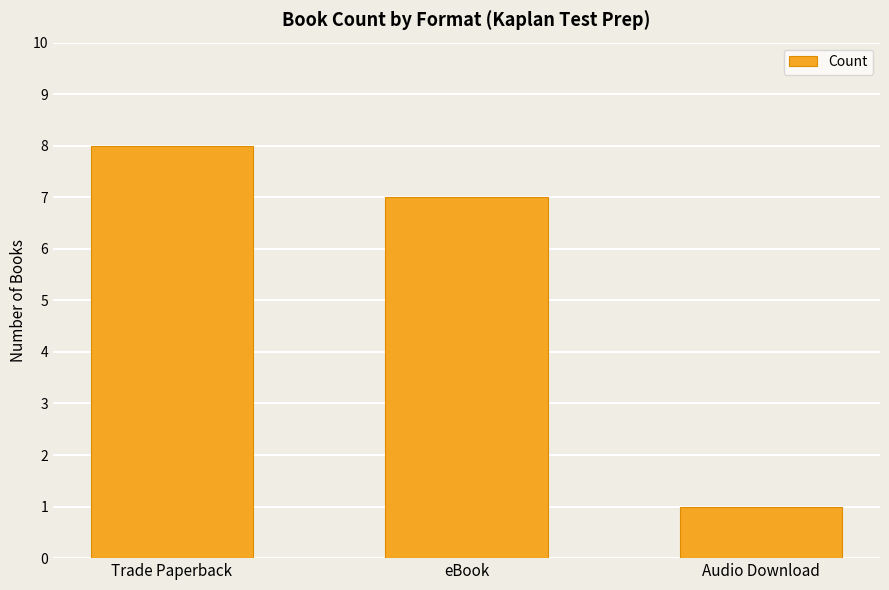

The chart shows a value of 2 at Audio Download. True or false?

False